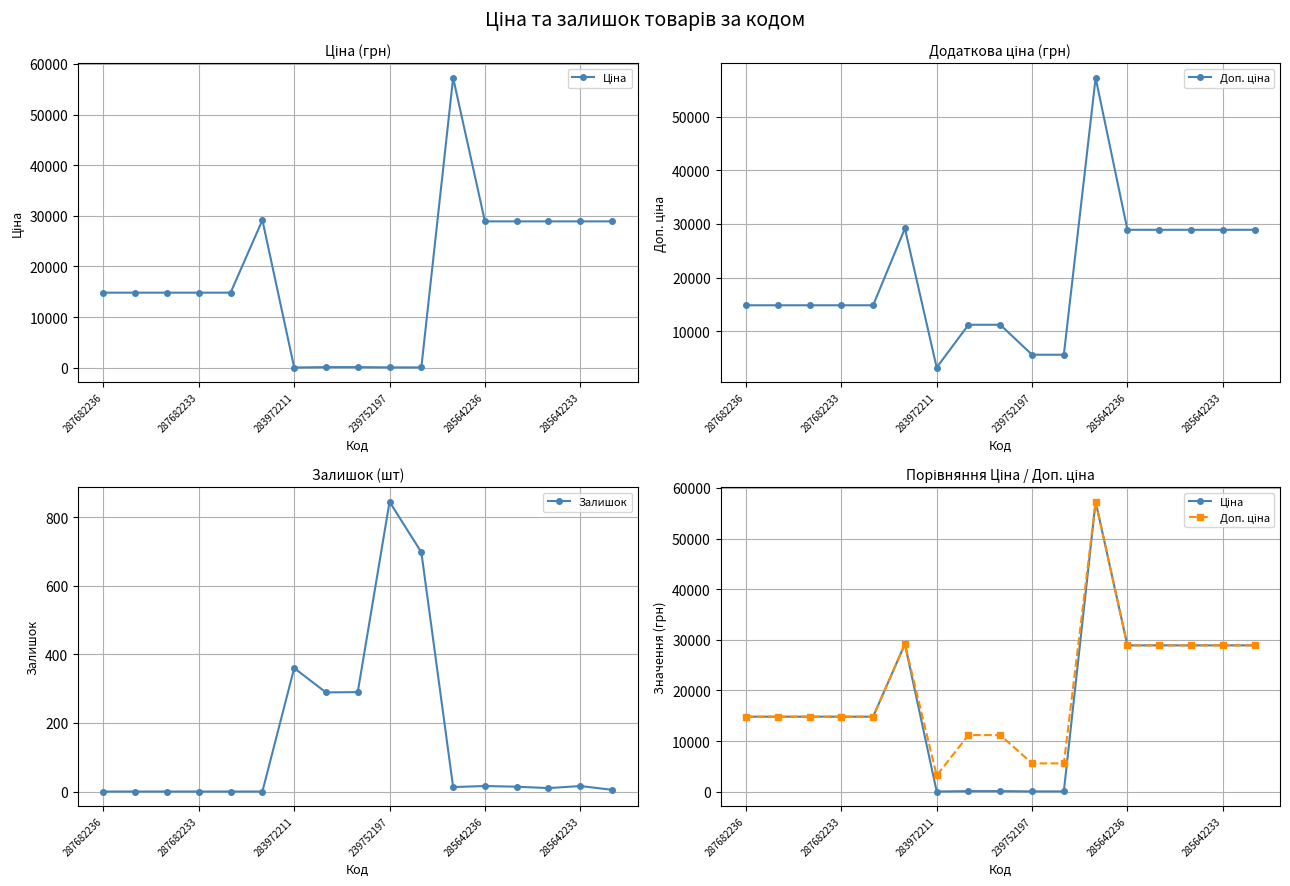

How many interior local peaks does the Ціна series have?

2